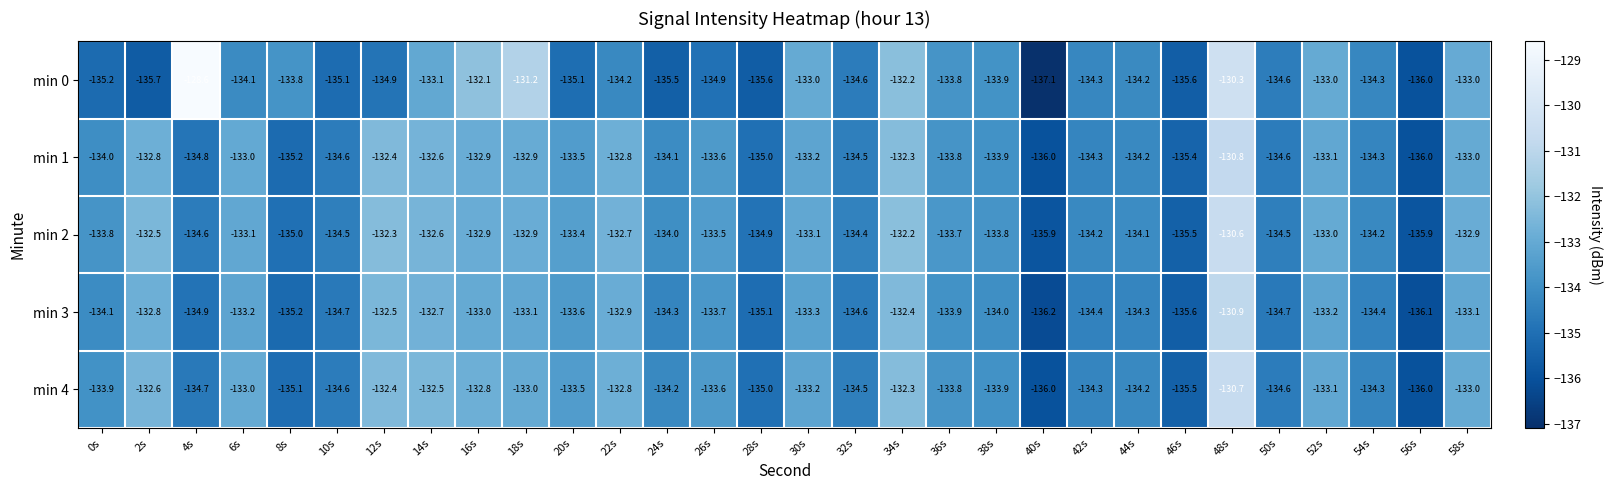

Is it true that min 1 equals -133.8 at 36s?

True